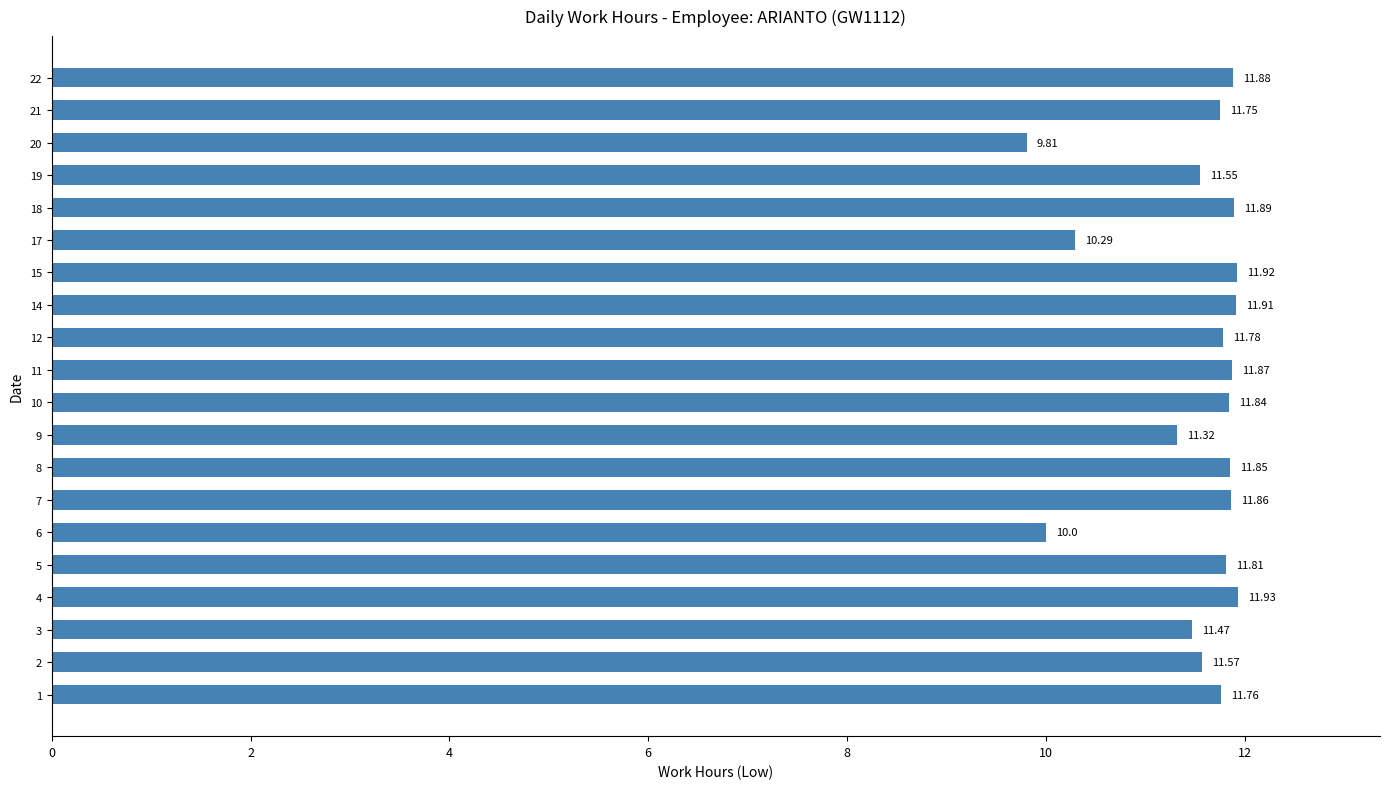

What is the maximum value shown in the chart?

11.9